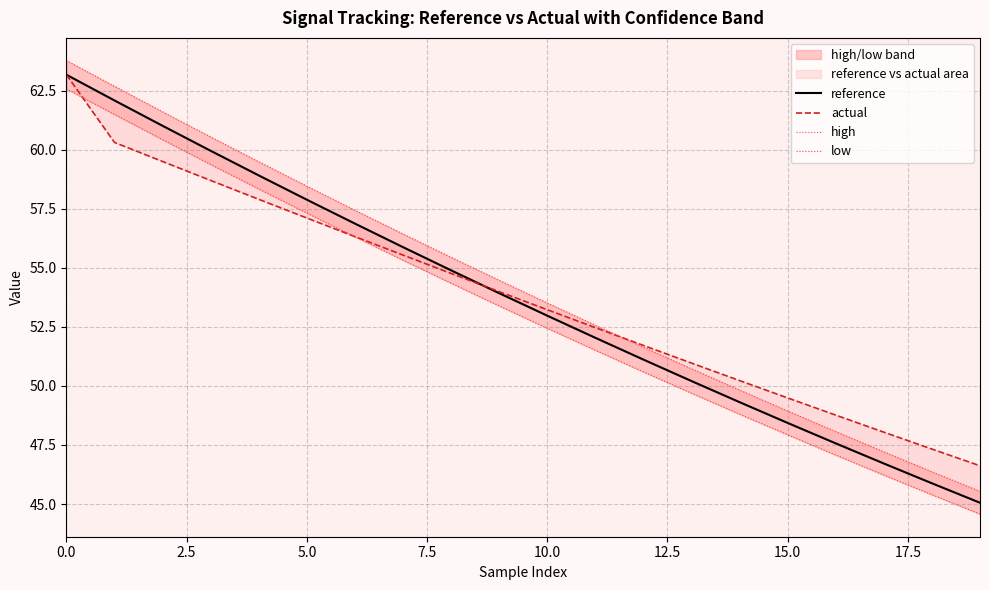

What value does the low series have at 9?

53.4